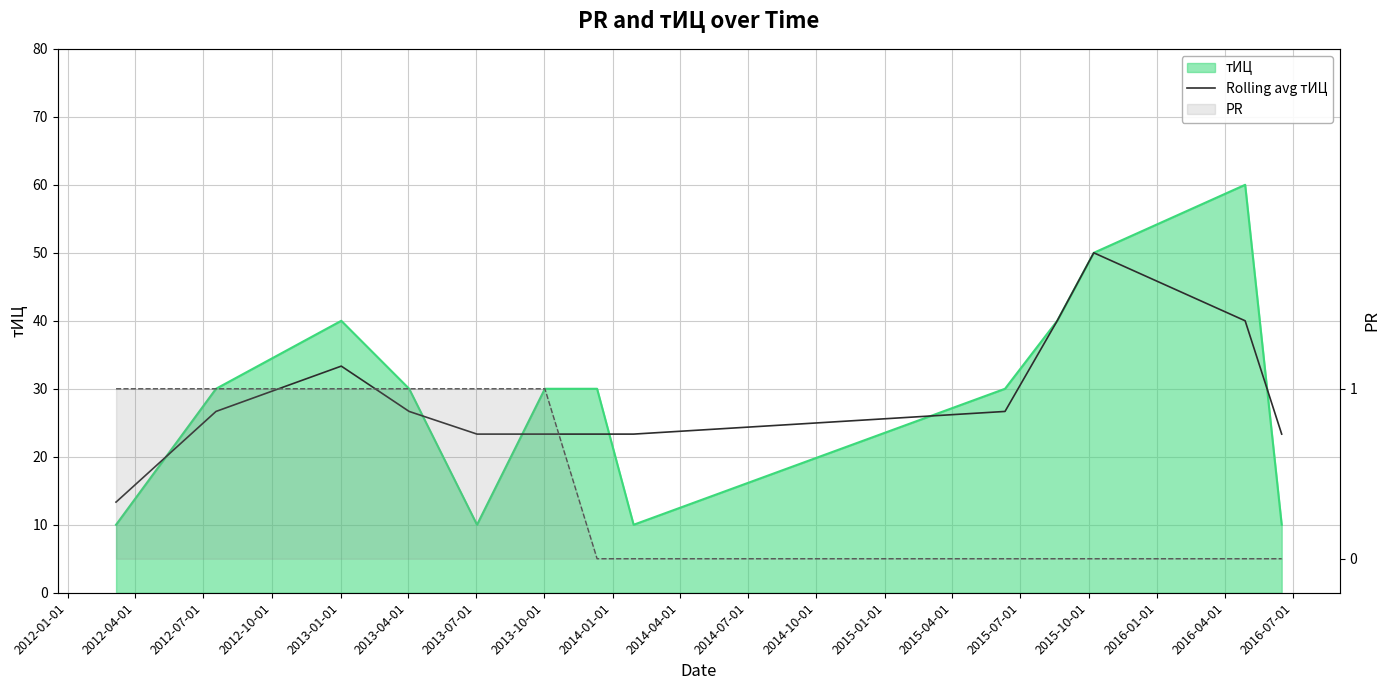

Where is the data nearest to the value 31?

2012-07-01